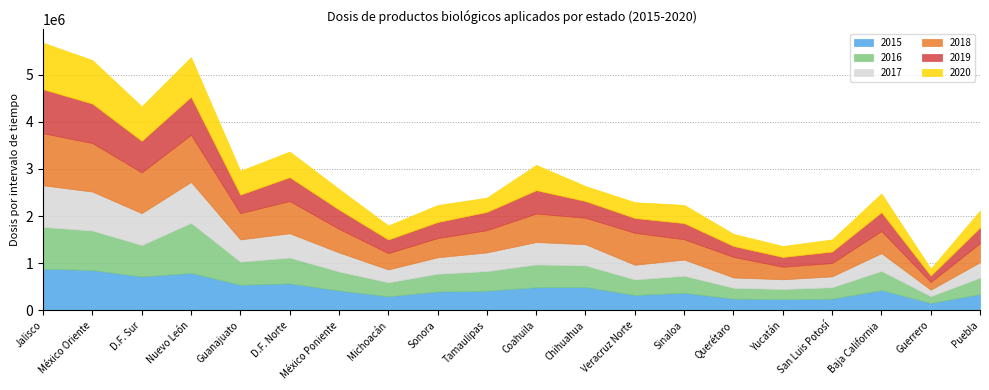

What is the average value of the 2016 series?

460660